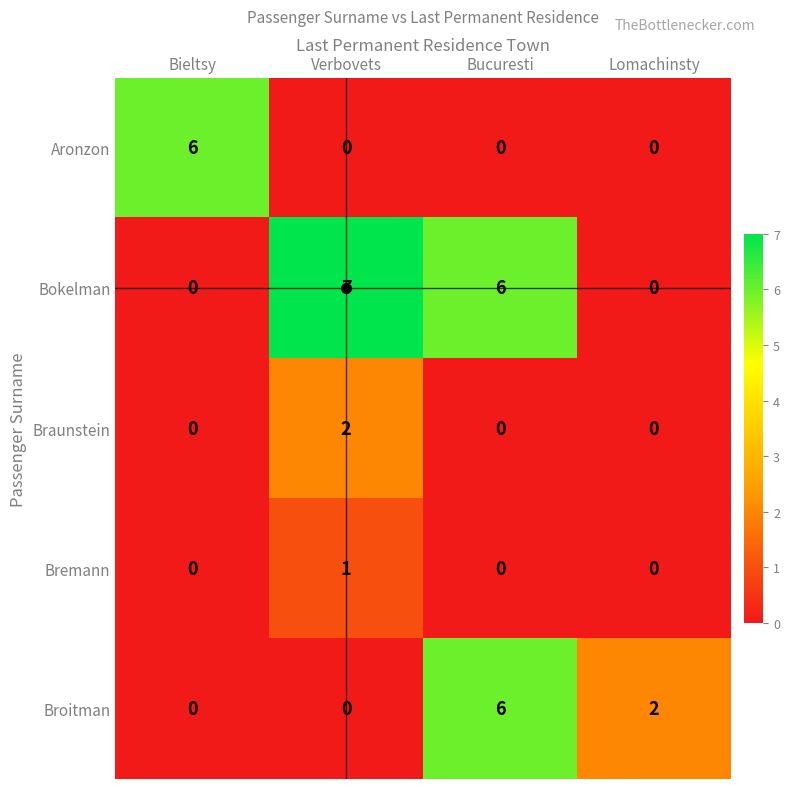

True or false: Aronzon has a value of 3 at Bieltsy.

False